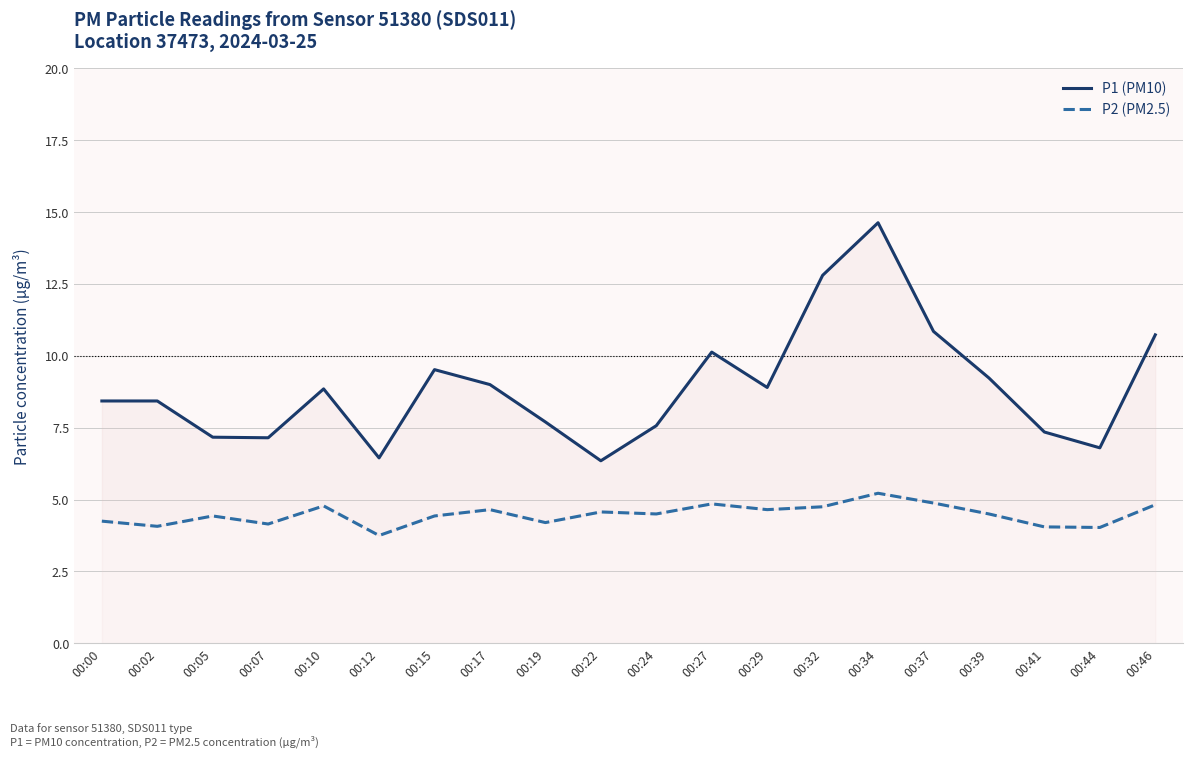

At 00:15, list the series in order from smallest to largest.

P2 (PM2.5), P1 (PM10)